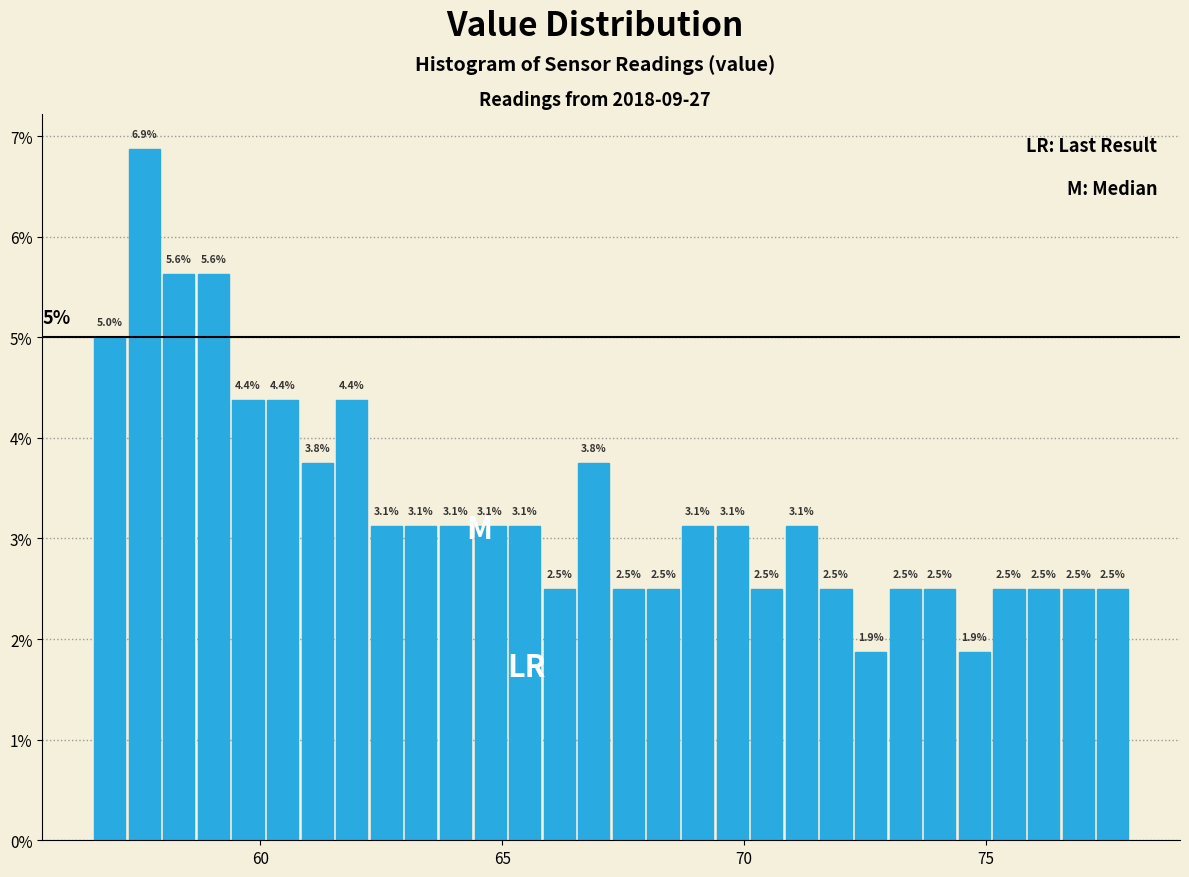

Read against the x-axis, roughly where is the centre of the tallest bar?

57.5